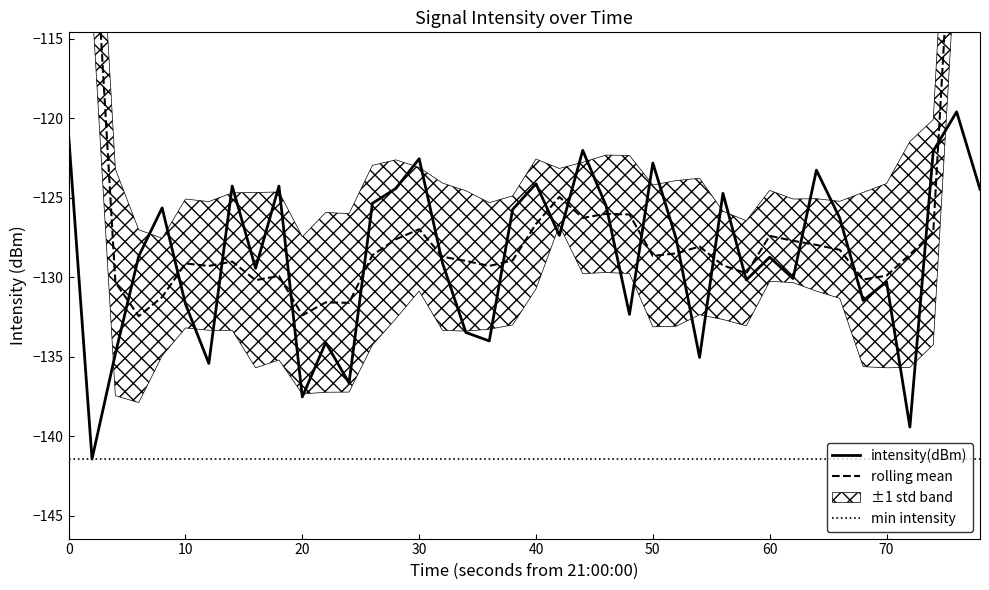

The value of intensity(dBm) at 60 is -128.7. True or false?

True